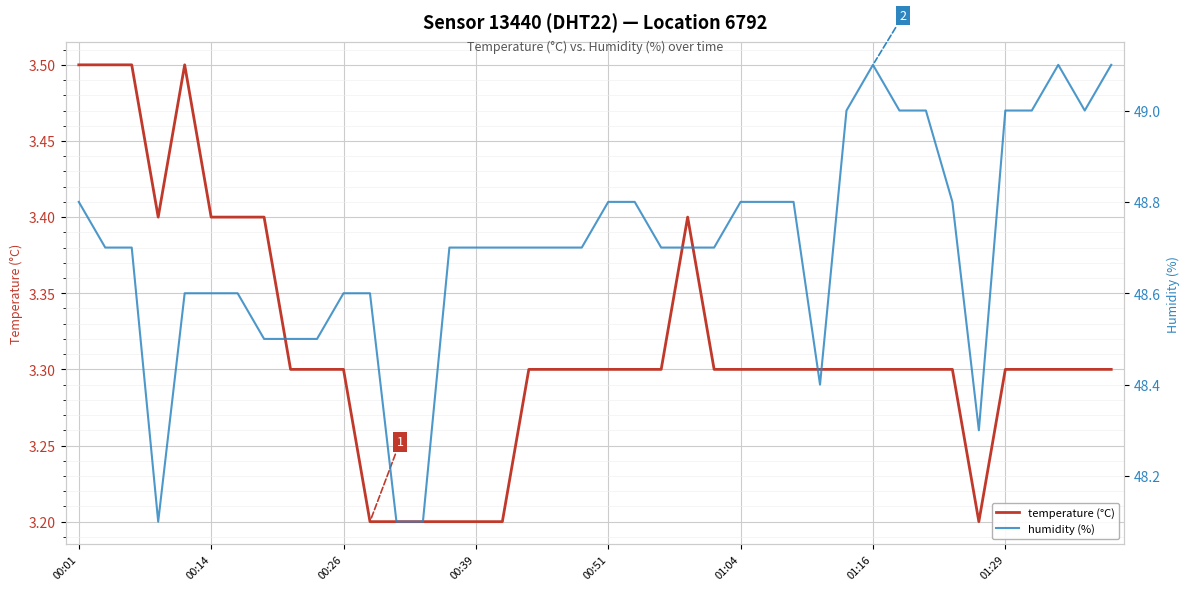

Is it true that temperature (°C) equals 3.3 at 01:29?

True